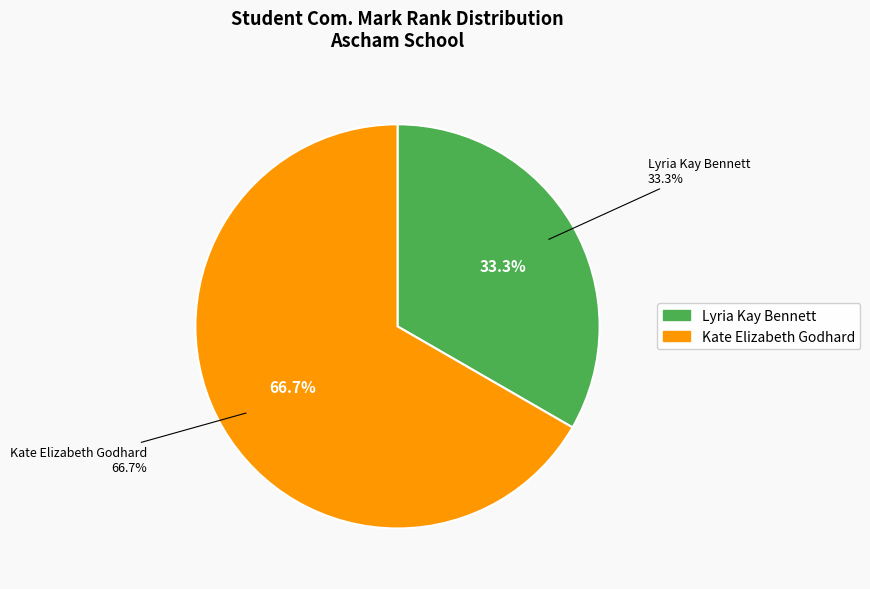

What portion of the pie excludes Kate Elizabeth Godhard?

33.3%